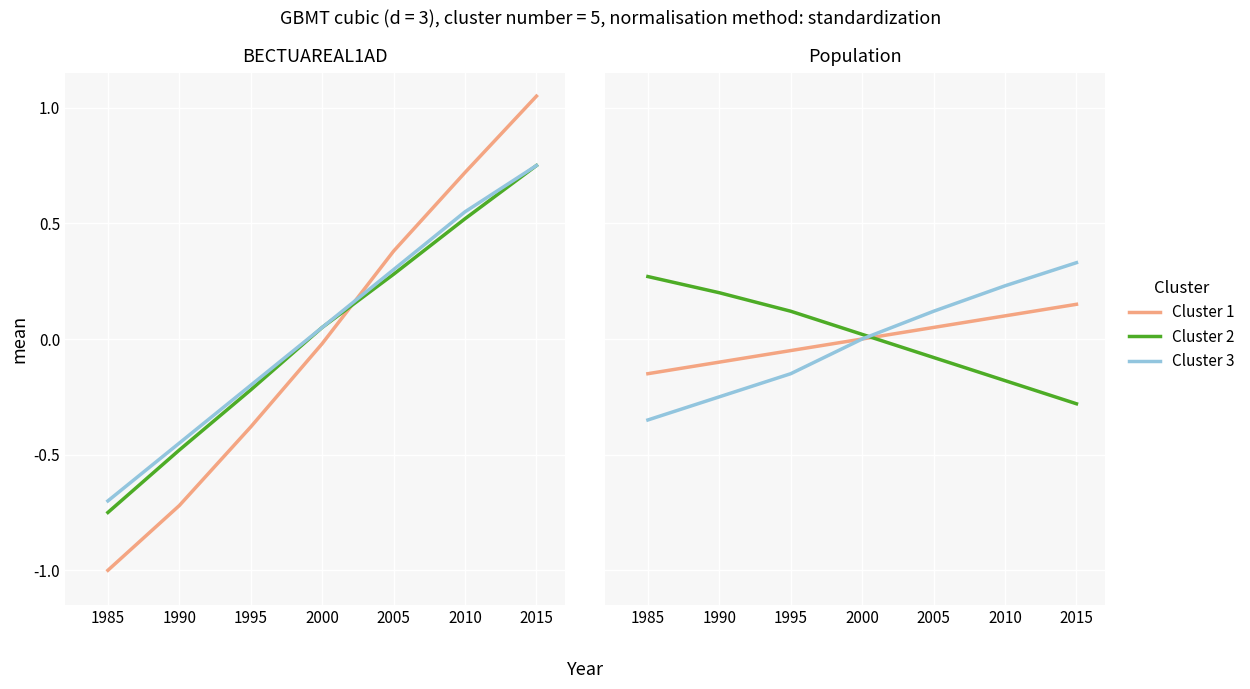

True or false: Cluster 3 and Cluster 2 cross at least once.

True